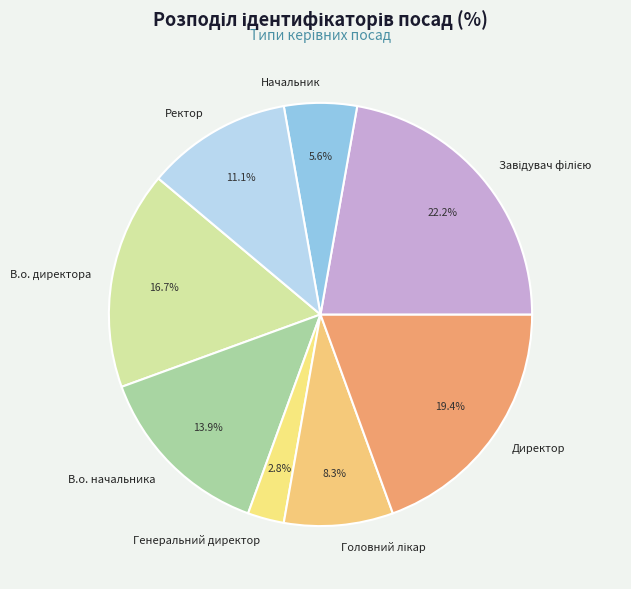

What portion of the pie excludes Генеральний директор?

97.2%